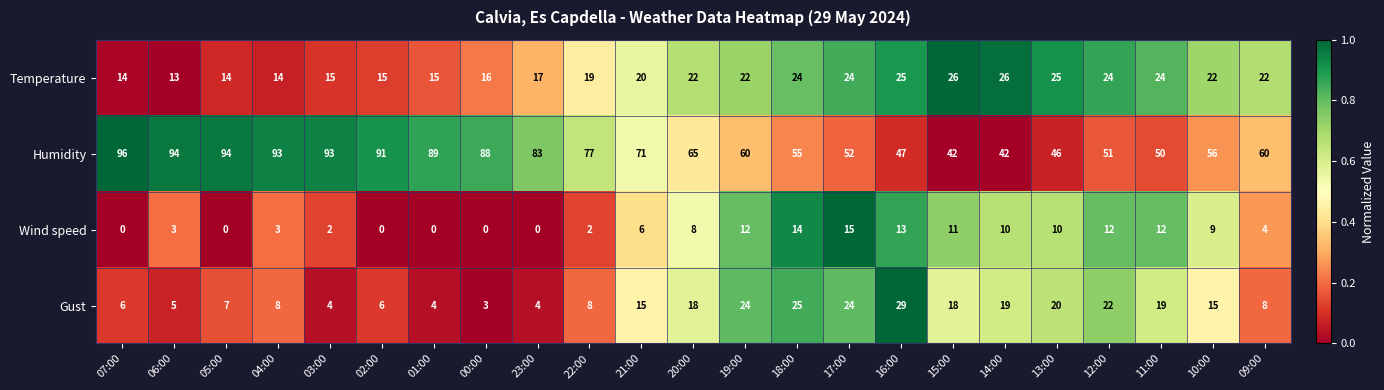

Which series has the widest spread of values?

Humidity